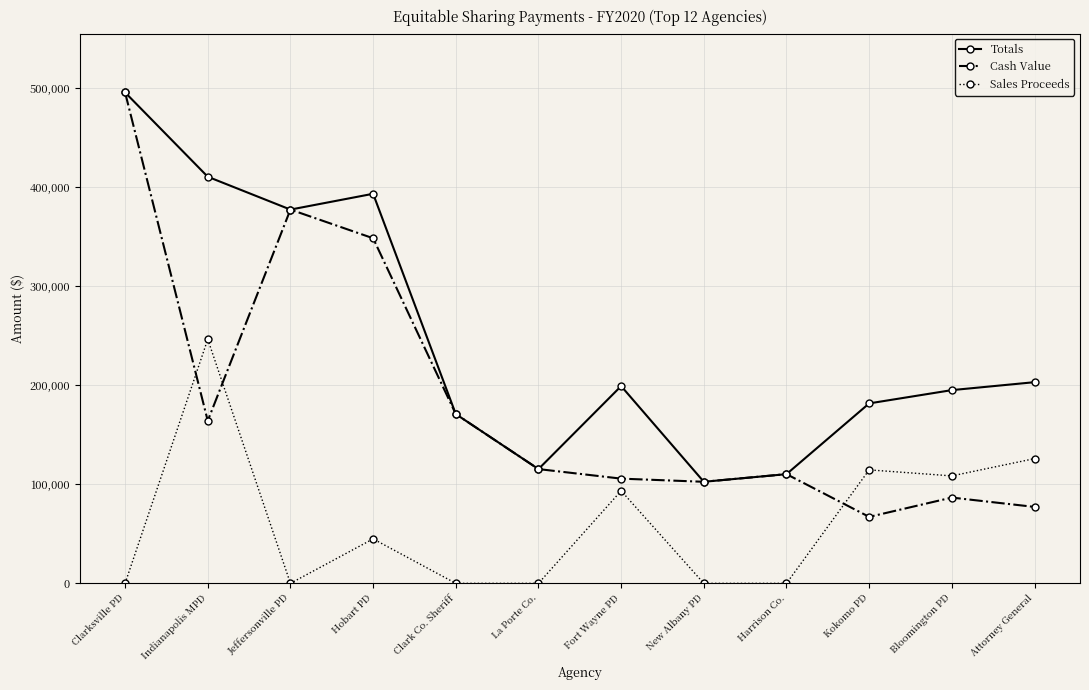

What is the label of the 7th point from the right?

La Porte Co.